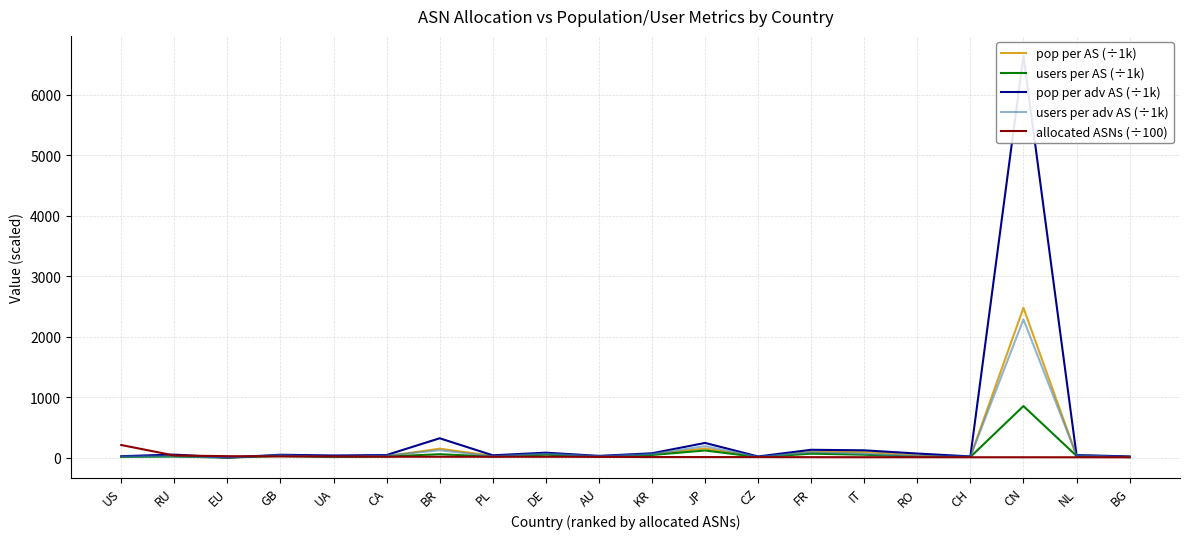

Does the chart display data point markers on the line(s)?

No